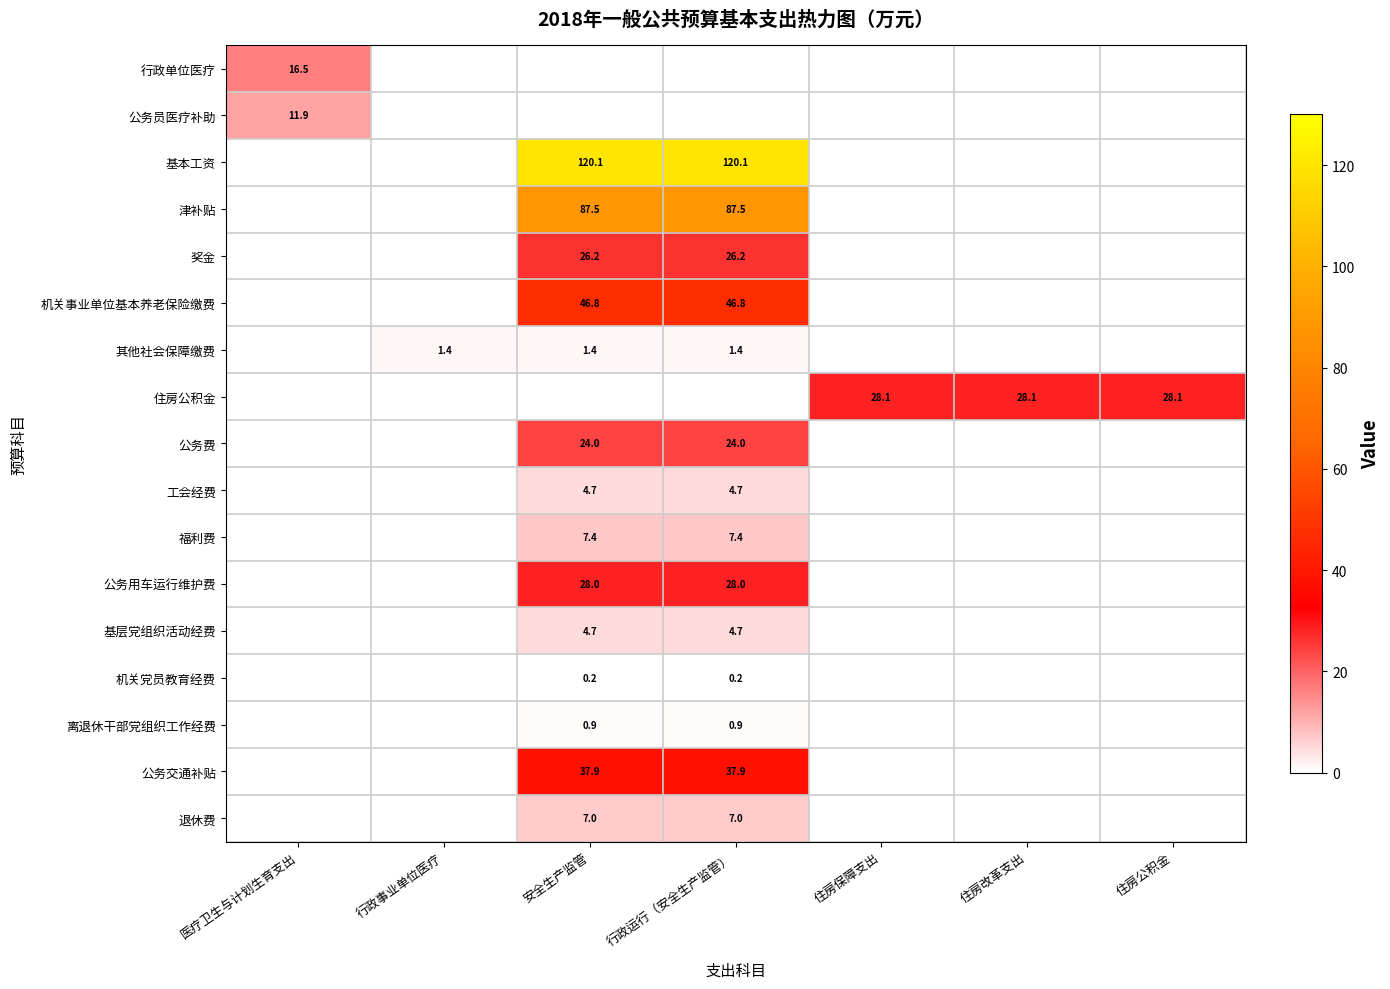

How many categories are shown in the chart?

7